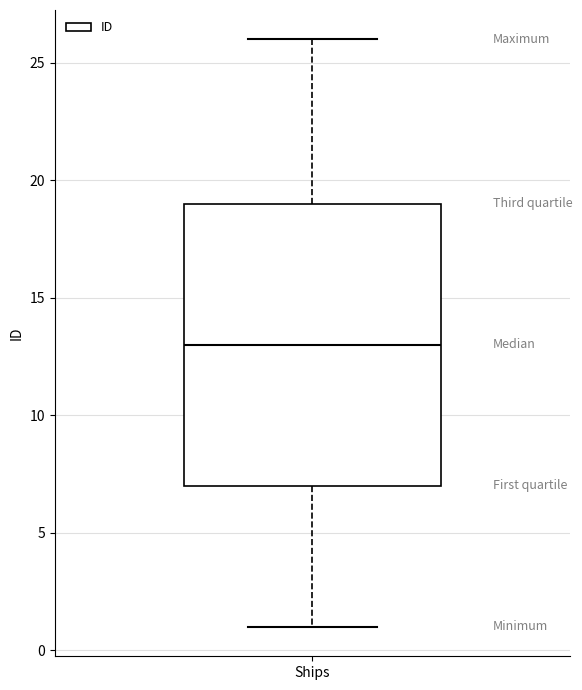

Where does the median line of the box for Ships sit on the y-axis? The values are not printed on the chart, so give them approximately, as read against the axis.

13